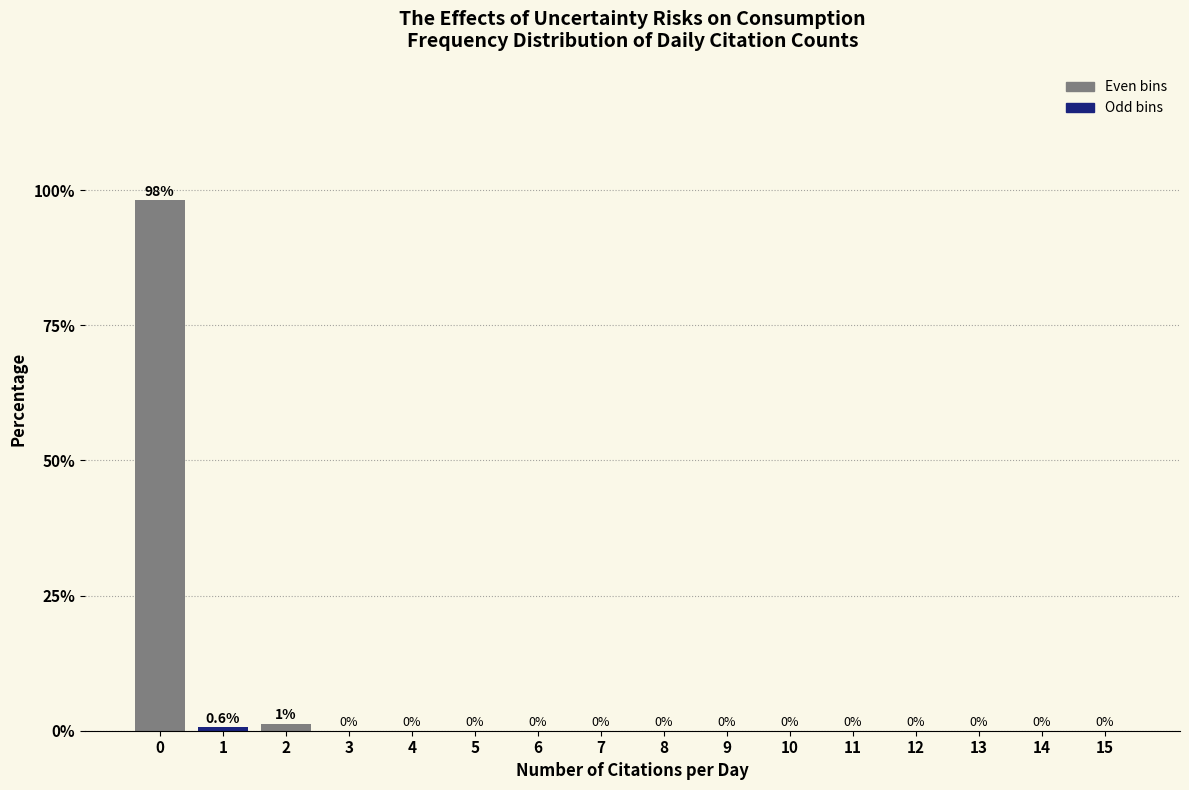

What is the greatest value displayed?

98.1